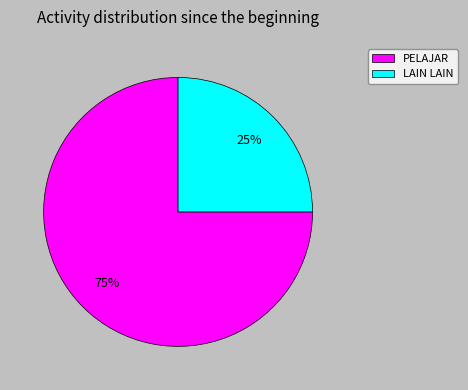

Which slice is the smallest?

LAIN LAIN